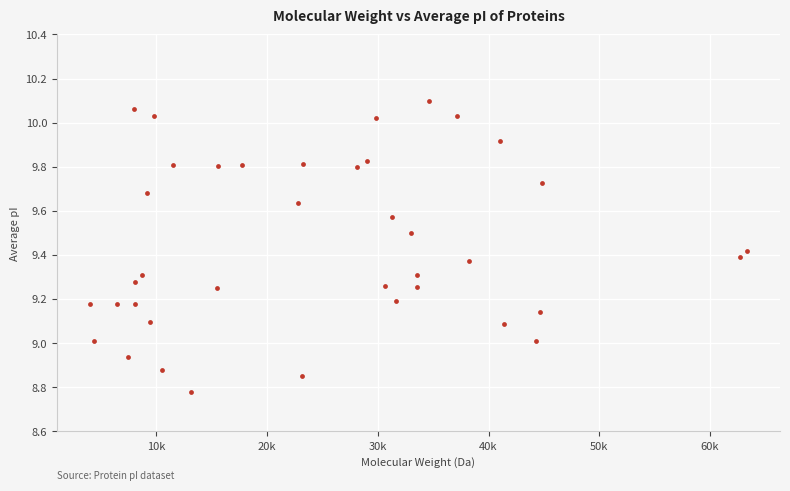

What is the range of Y values (max minus min)?

1.3